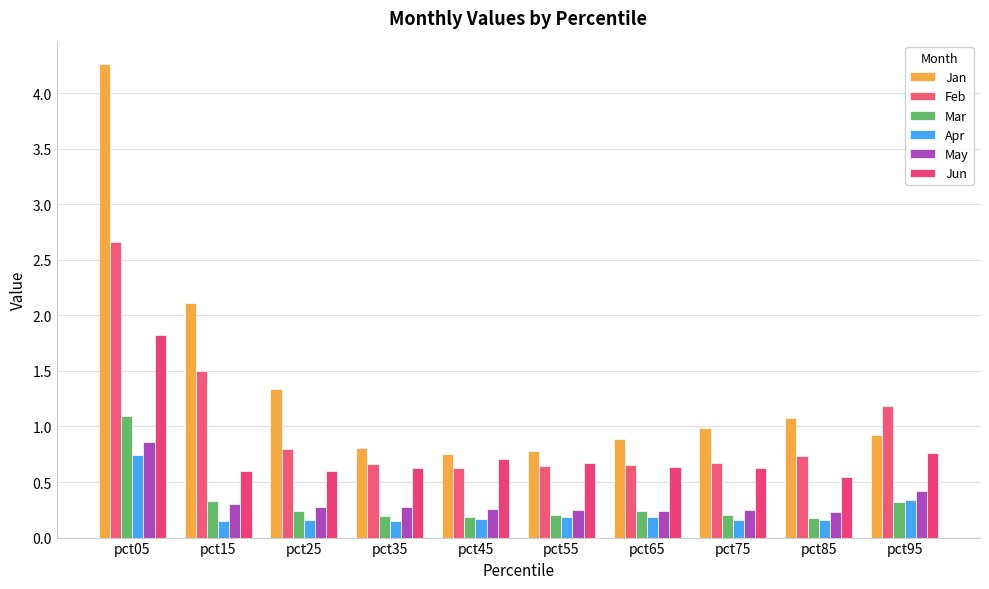

Reading right to left, extract all data points from this chart.

Jan: 0.9	1.1	1.0	0.9	0.8	0.8	0.8	1.3	2.1	4.3
Feb: 1.2	0.7	0.7	0.7	0.6	0.6	0.7	0.8	1.5	2.7
Mar: 0.3	0.2	0.2	0.2	0.2	0.2	0.2	0.2	0.3	1.1
Apr: 0.3	0.2	0.2	0.2	0.2	0.2	0.2	0.2	0.1	0.7
May: 0.4	0.2	0.2	0.2	0.2	0.3	0.3	0.3	0.3	0.9
Jun: 0.8	0.5	0.6	0.6	0.7	0.7	0.6	0.6	0.6	1.8